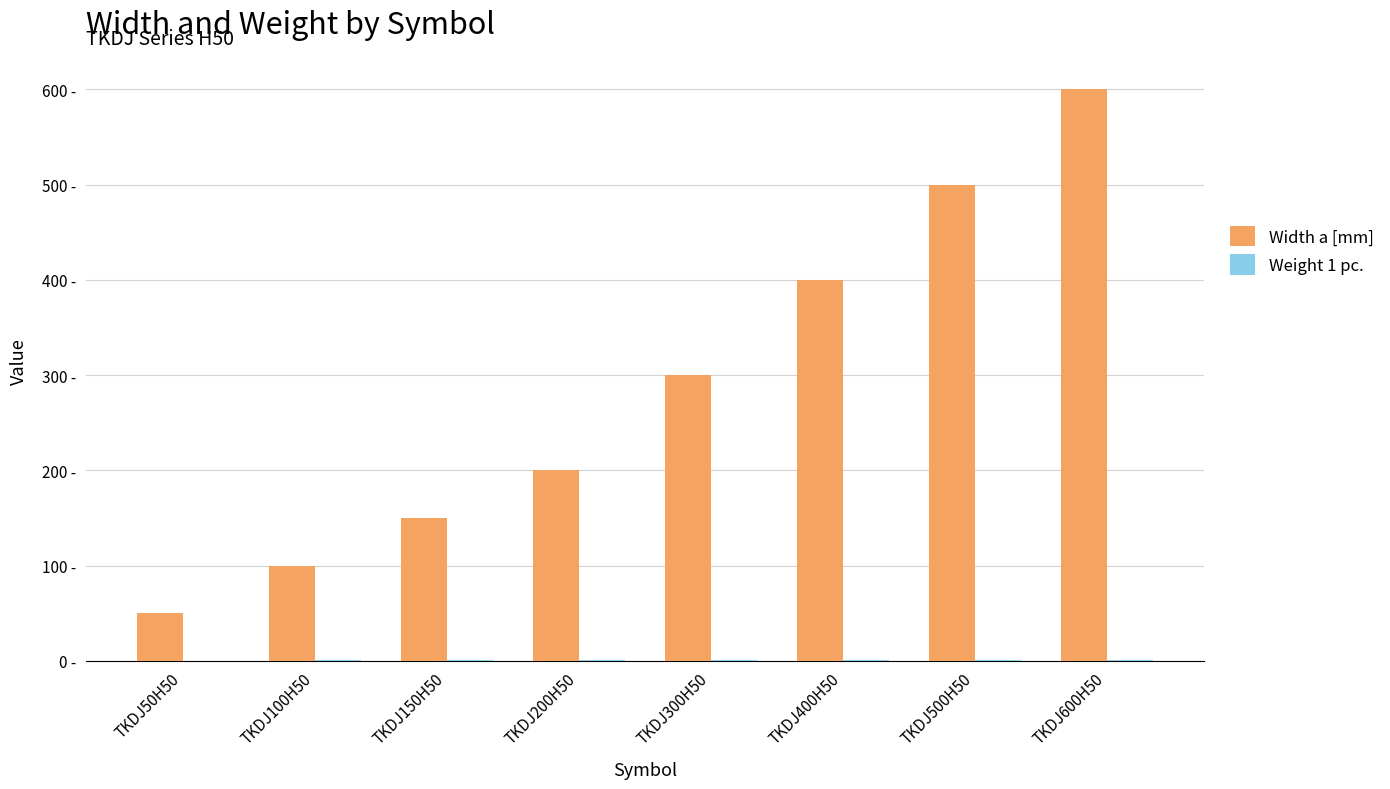

What is the lowest value of the Width a [mm] series?

50.0